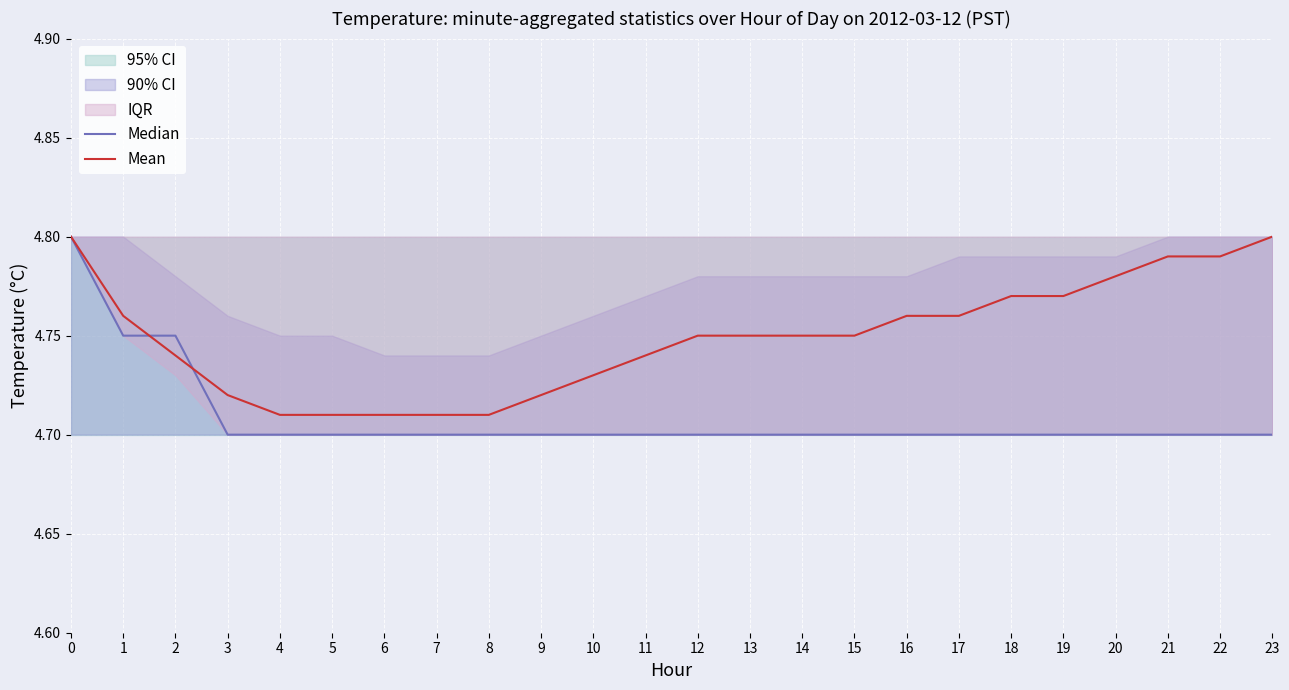

Rank the series at 3 from highest to lowest value.

Mean, Median